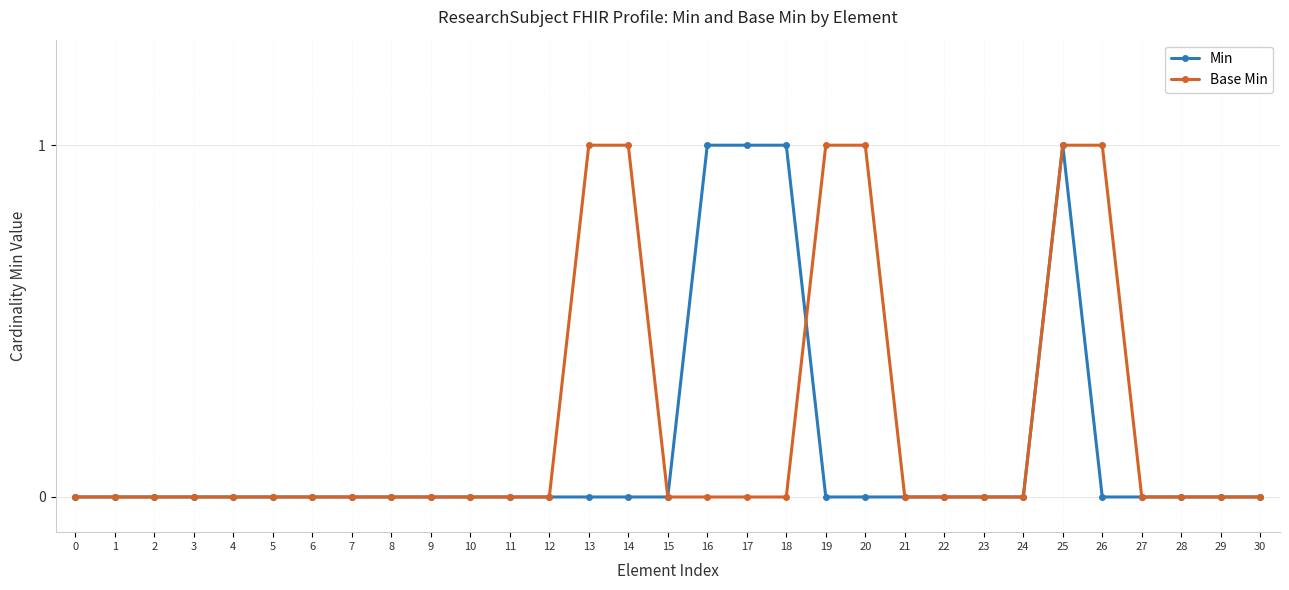

Reading left to right, what are all the values shown in this chart?

Min: 0=0	1=0	2=0	3=0	4=0	5=0	6=0	7=0	8=0	9=0	10=0	11=0	12=0	13=0	14=0	15=0	16=1	17=1	18=1	19=0	20=0	21=0	22=0	23=0	24=0	25=1	26=0	27=0	28=0	29=0	30=0
Base Min: 0=0	1=0	2=0	3=0	4=0	5=0	6=0	7=0	8=0	9=0	10=0	11=0	12=0	13=1	14=1	15=0	16=0	17=0	18=0	19=1	20=1	21=0	22=0	23=0	24=0	25=1	26=1	27=0	28=0	29=0	30=0